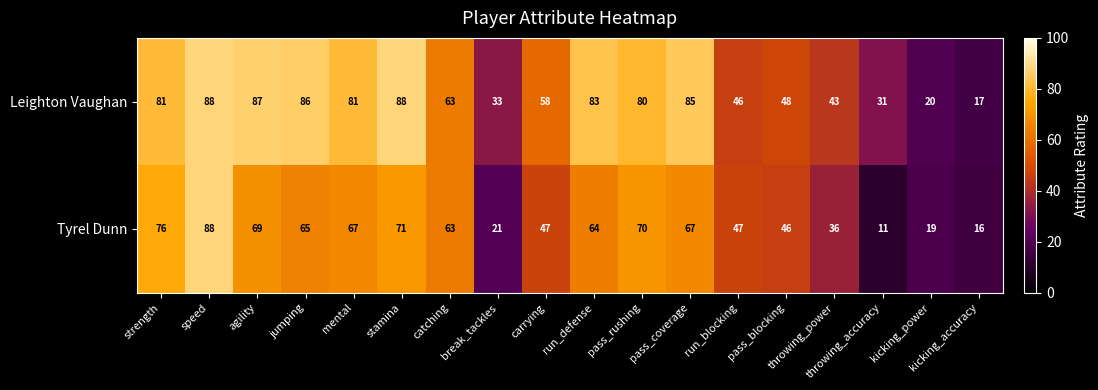

At throwing_power, list the series in order from smallest to largest.

Tyrel Dunn, Leighton Vaughan